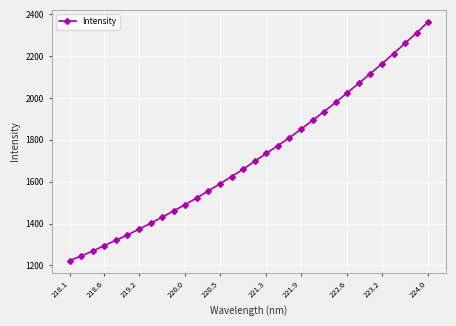

What is the maximum value shown in the chart?

2363.3